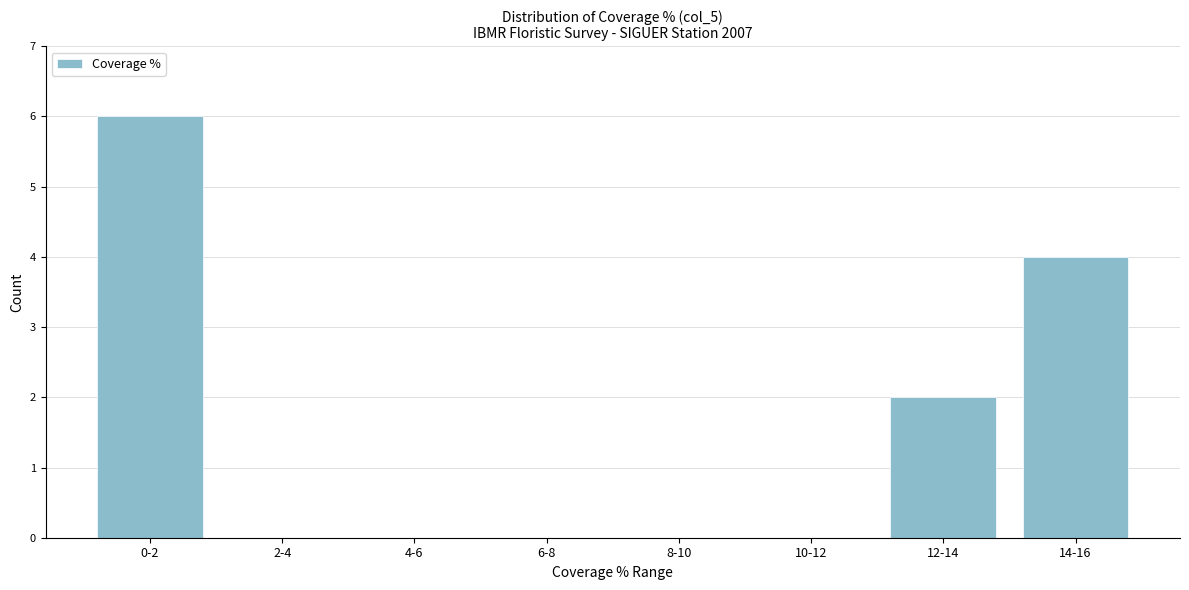

Reading left to right, extract all data points from this chart.

0-2=6	2-4=0	4-6=0	6-8=0	8-10=0	10-12=0	12-14=2	14-16=4